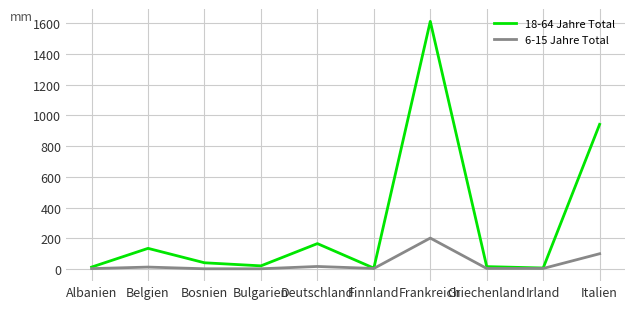

What is the total value across all series at Frankreich?

1814